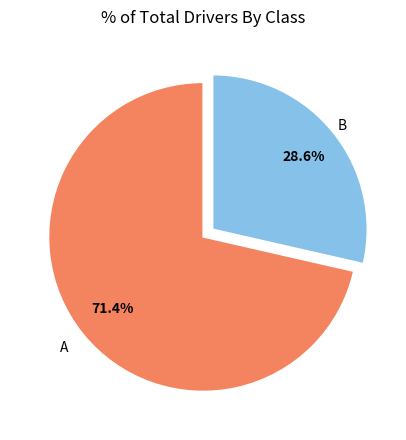

Is there a majority slice in this chart?

Yes